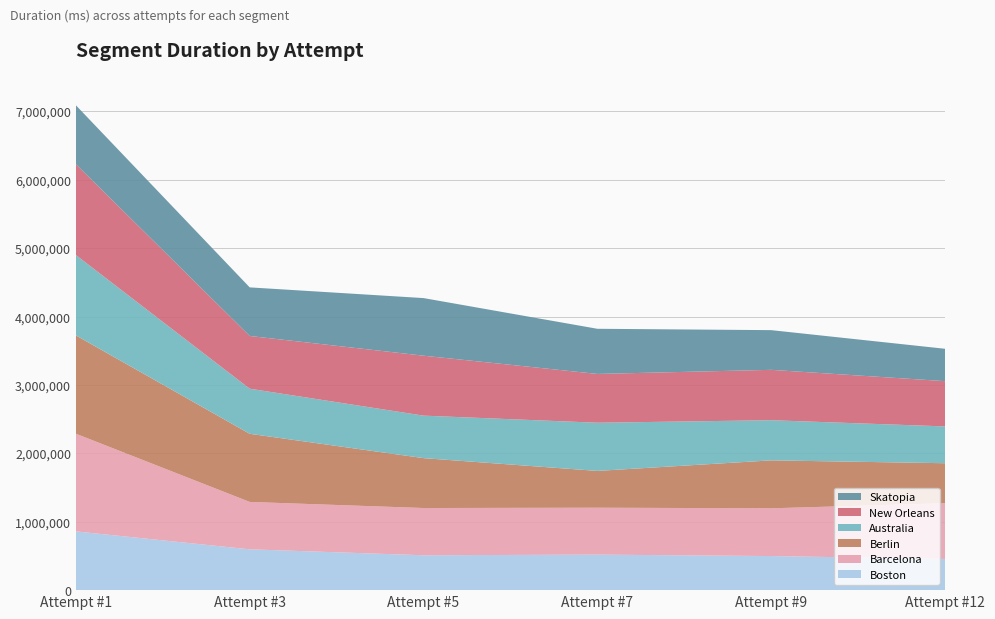

Reading left to right, what are all the values shown in this chart?

Boston: 858943	596873	509870	519446	498246	455826
Barcelona: 1427991	692870	690769	685806	698184	814781
Berlin: 1437727	996088	729346	537805	700992	584960
Australia: 1174842	659231	621363	704493	587083	538192
New Orleans: 1327857	770947	876346	713373	736388	661615
Skatopia: 861944	710420	842258	660176	580297	473429